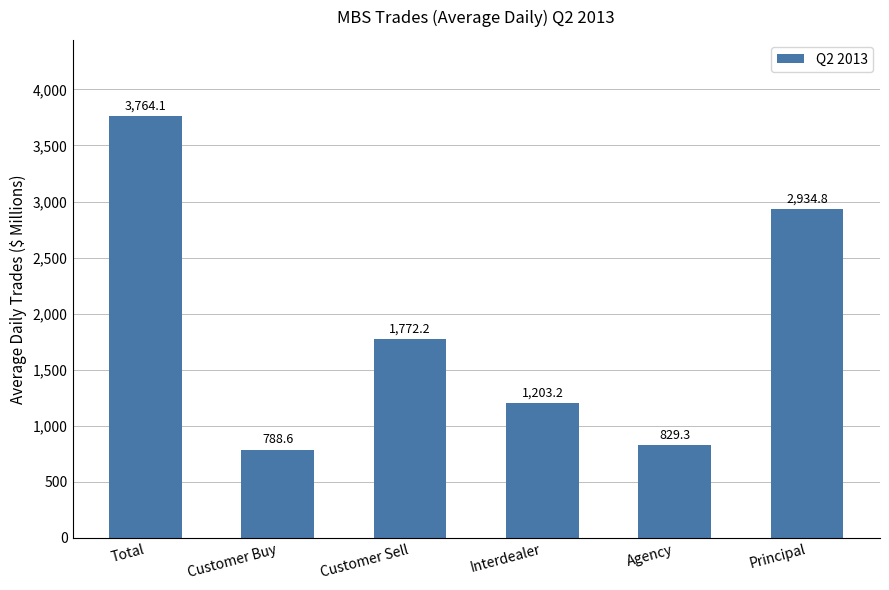

Rank the categories by value from lowest to highest.

Customer Buy, Agency, Interdealer, Customer Sell, Principal, Total